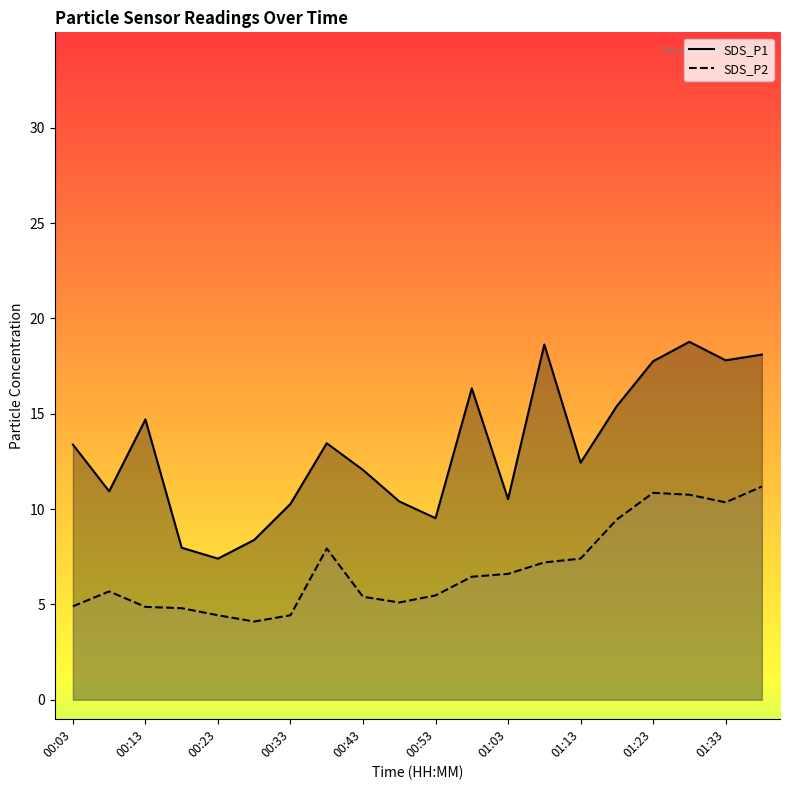

List the series in order of their peak value, lowest first.

SDS_P2 line, SDS_P1 line